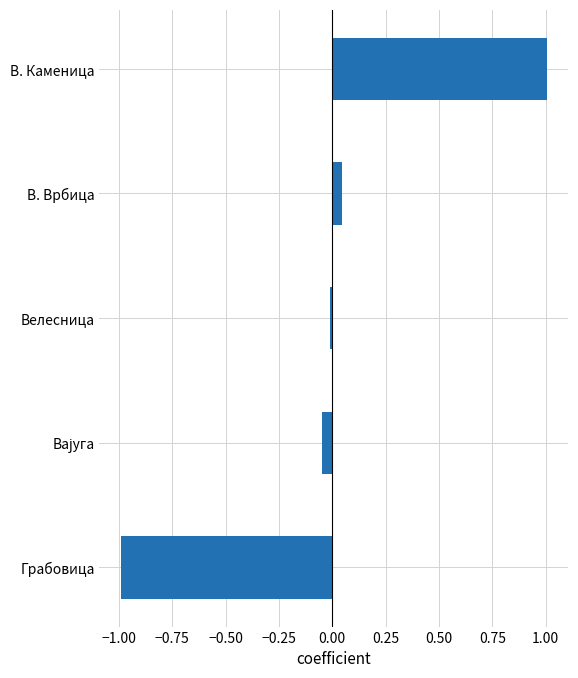

Are the bars horizontal?

Yes